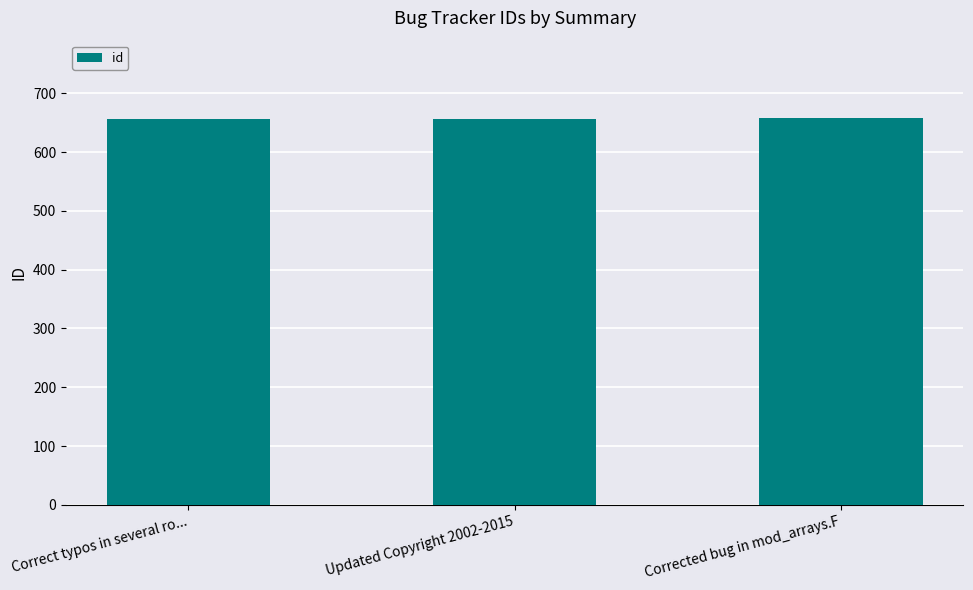

How many bars are there in total?

3